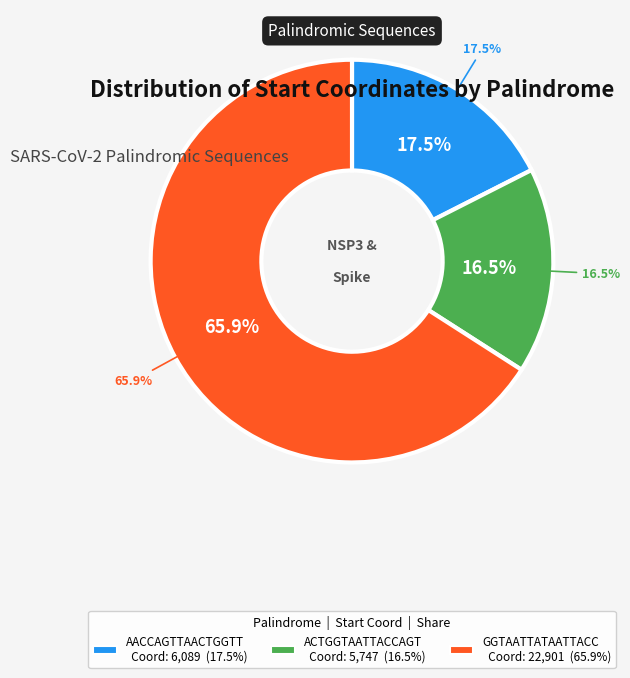

Rank the categories by value from lowest to highest.

ACTGGTAATTACCAGT, AACCAGTTAACTGGTT, GGTAATTATAATTACC